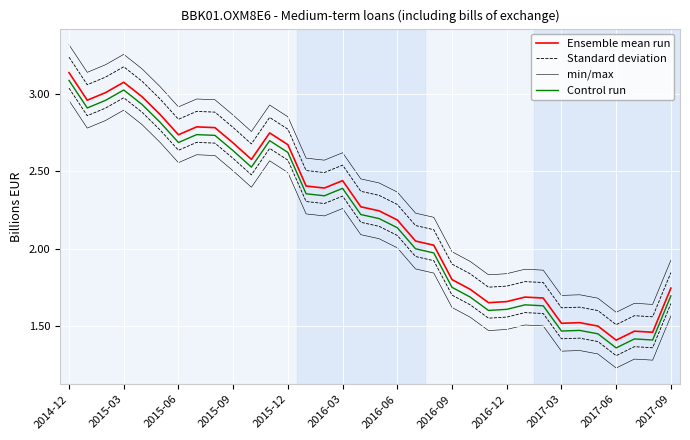

List the series in order of their peak value, lowest first.

Control run, Ensemble mean run, Standard deviation, min/max